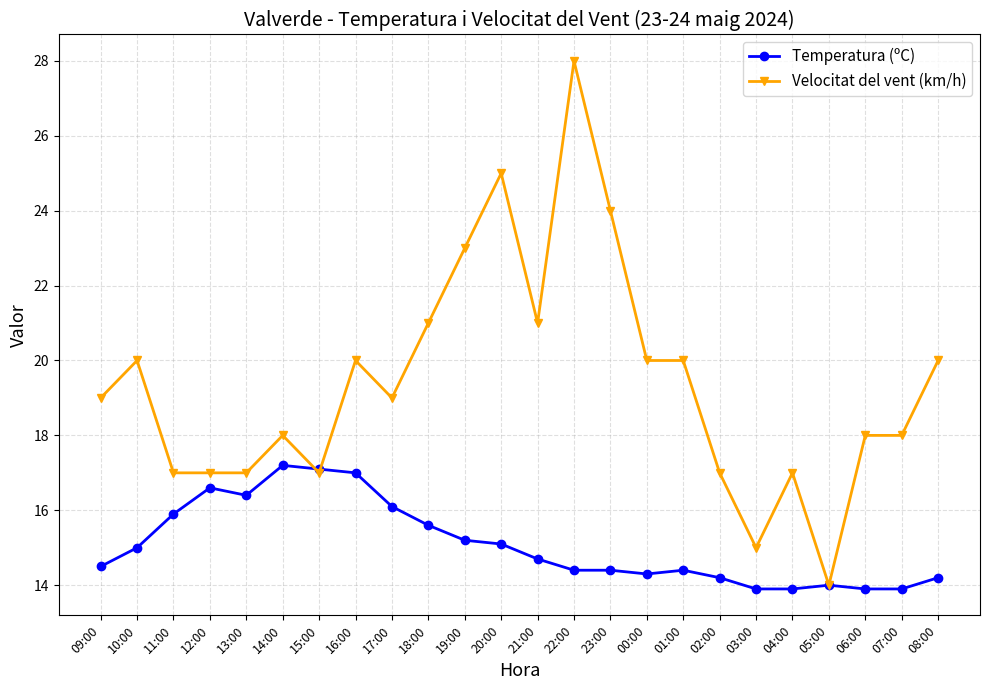

True or false: Velocitat del vent (km/h) has more than 0 points higher than both neighbors.

True